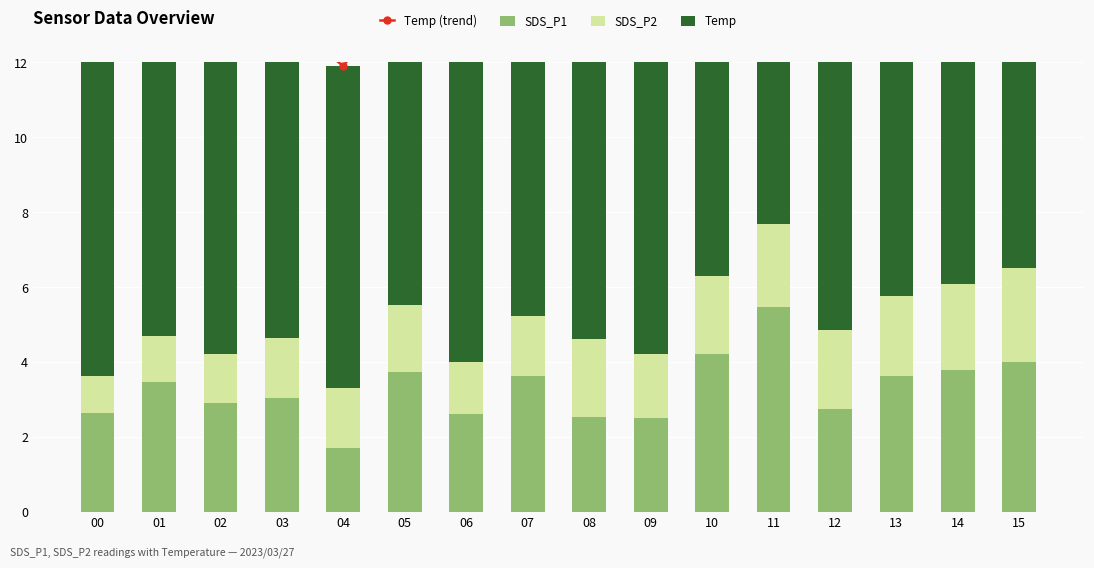

What are all the series names shown in the legend?

Temp (trend), SDS_P1, SDS_P2, Temp